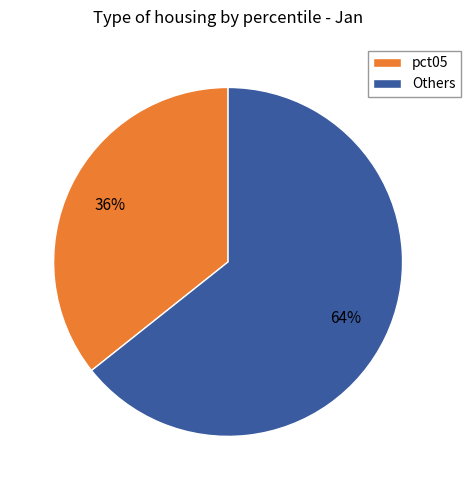

To the nearest percent, what percentage of the pie is Others?

64%